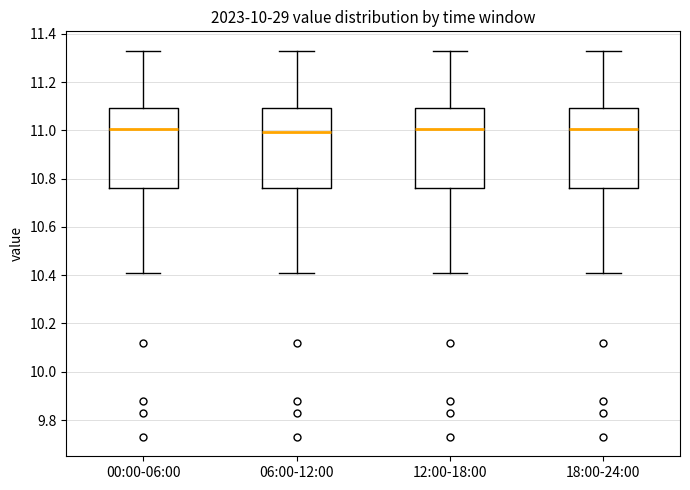

Reading left to right, read every box against the y-axis: the position of its median line, the range the box covers, and the ends of its whiskers. The values are not printed on the chart, so give them approximately, as read against the axis.

00:00-06:00: median 11.00, box 10.76 to 11.10, whiskers 10.42 to 11.34
06:00-12:00: median 11.00, box 10.76 to 11.10, whiskers 10.42 to 11.34
12:00-18:00: median 11.00, box 10.76 to 11.10, whiskers 10.42 to 11.34
18:00-24:00: median 11.00, box 10.76 to 11.10, whiskers 10.42 to 11.34